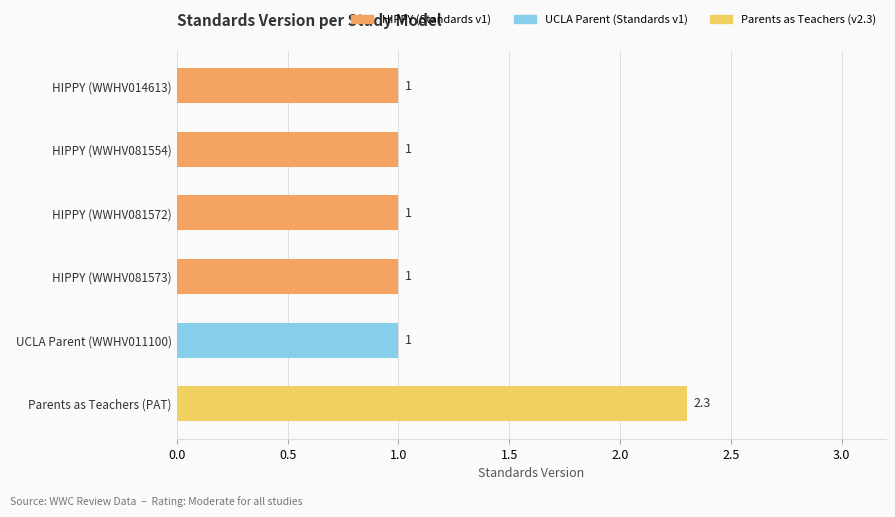

Is it true that the value at UCLA Parent (WWHV011100) is 1.5?

False